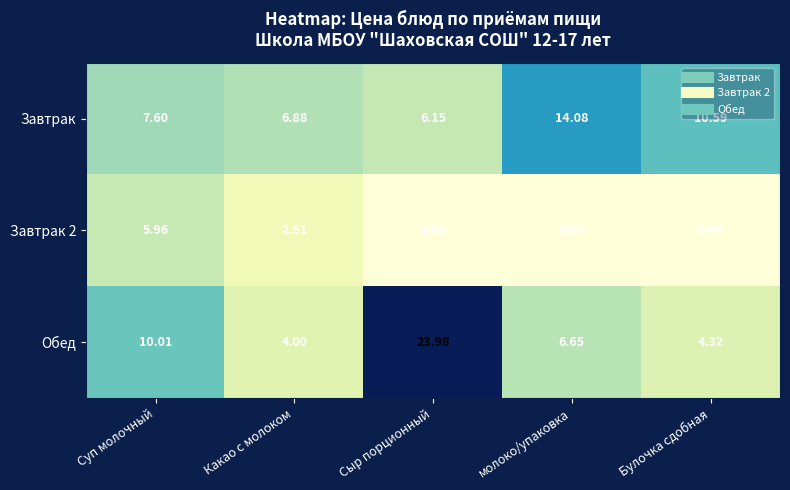

At which label does Завтрак first exceed 7?

Суп молочный